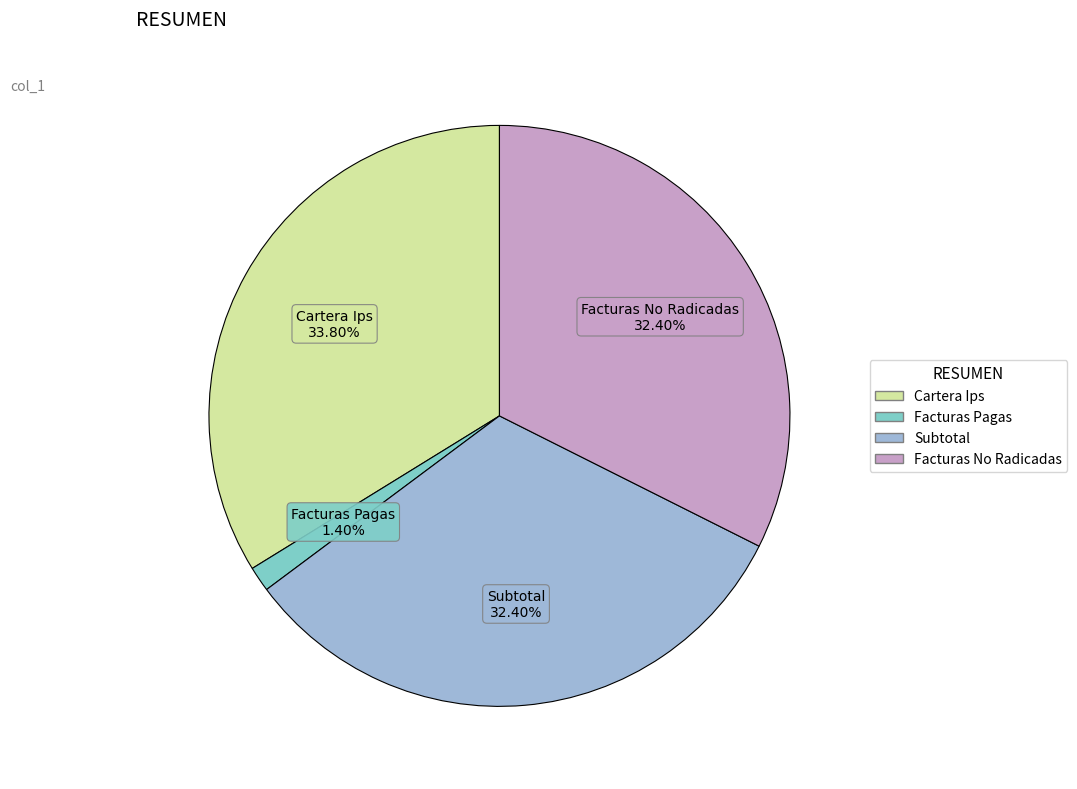

Do Subtotal and Facturas No Radicadas together represent more than half of the pie?

Yes